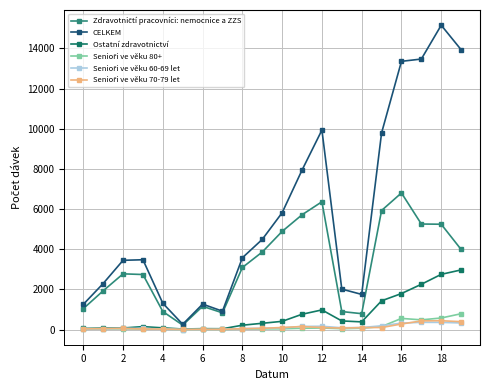

Where does the Ostatní zdravotnictví series first go above 381?

10